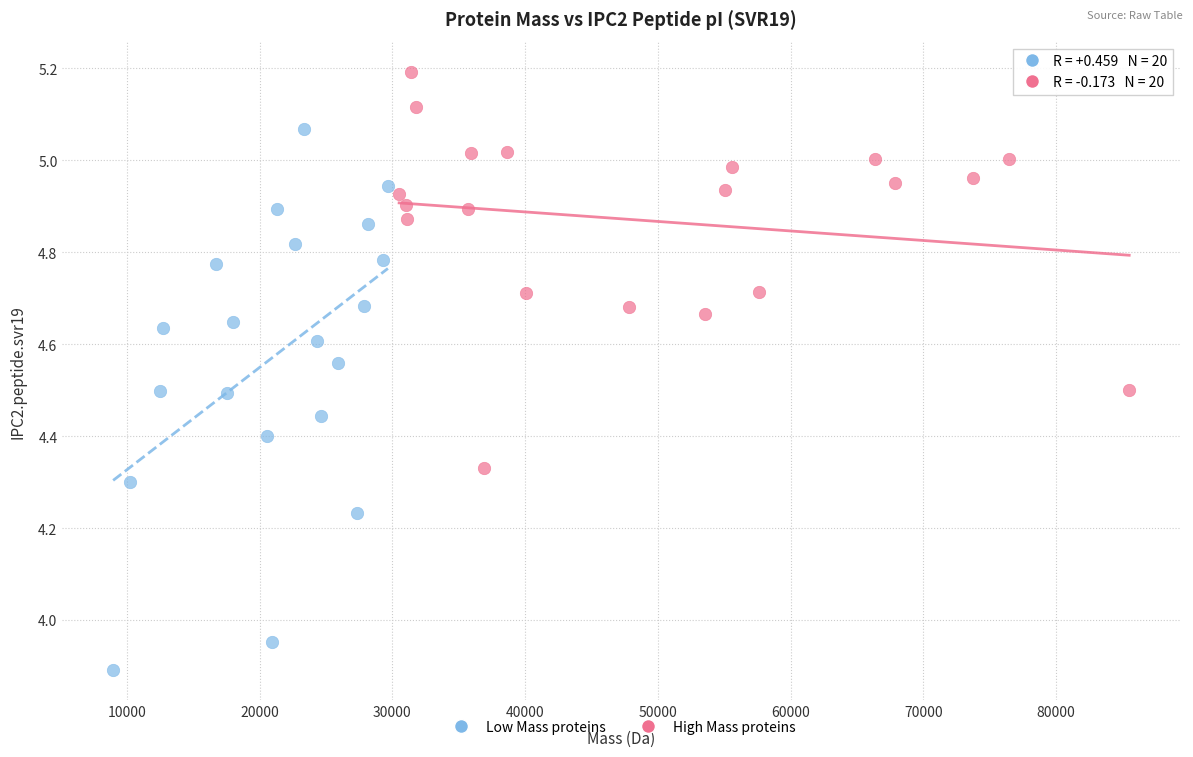

Which series has the largest Y range (max minus min)?

Low Mass proteins